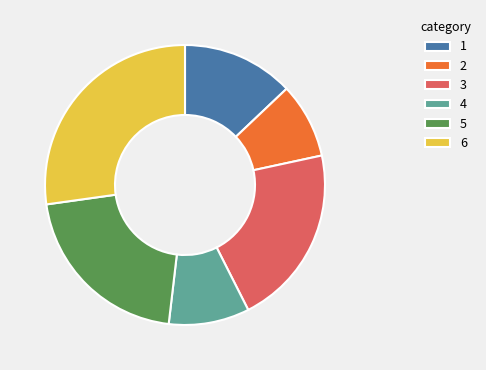

Combined, do 5 and 1 account for over 50%?

No